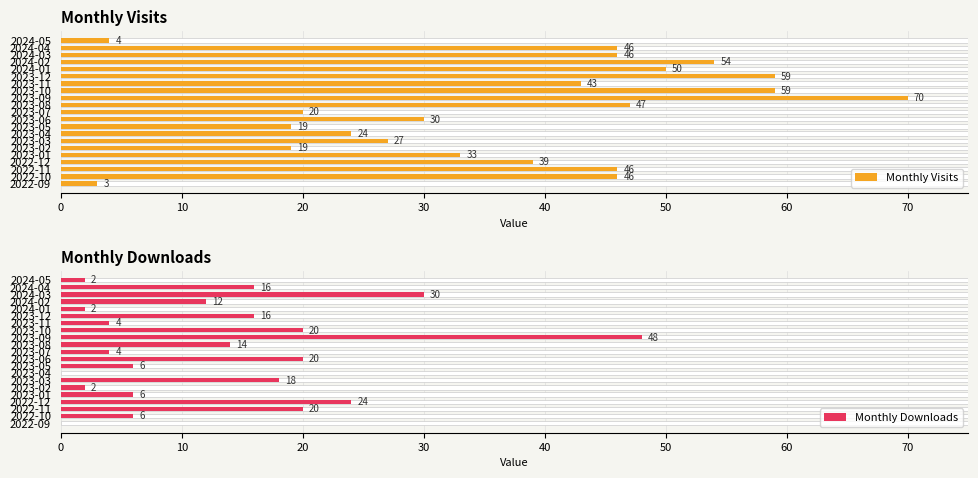

How many values in the Monthly Downloads series exceed 12?

10